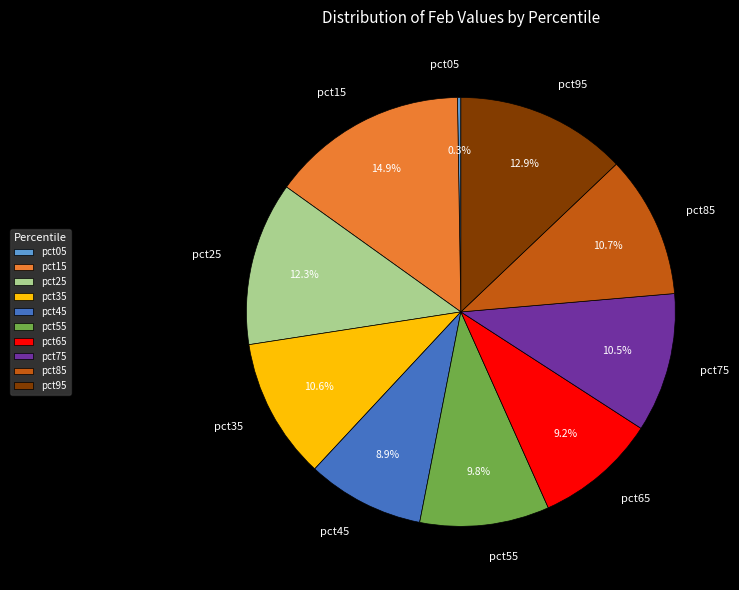

Is the sum of pct35 and pct85 greater than half?

No